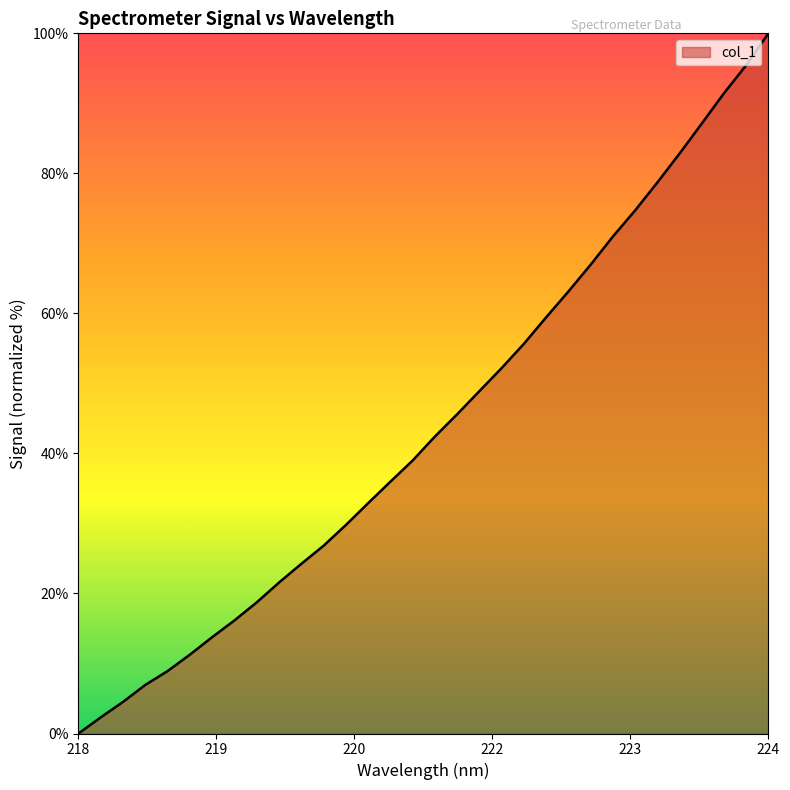

What is the difference between the maximum and minimum values?

100.0